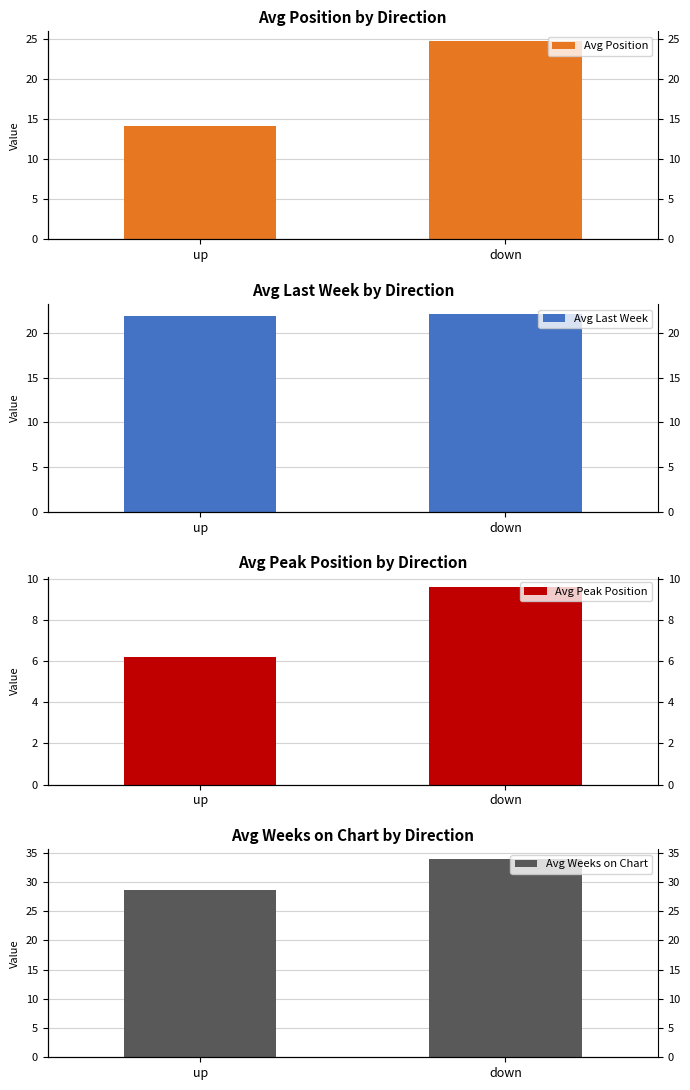

What are all the series names shown in the legend?

Avg Position, Avg Last Week, Avg Peak Position, Avg Weeks on Chart